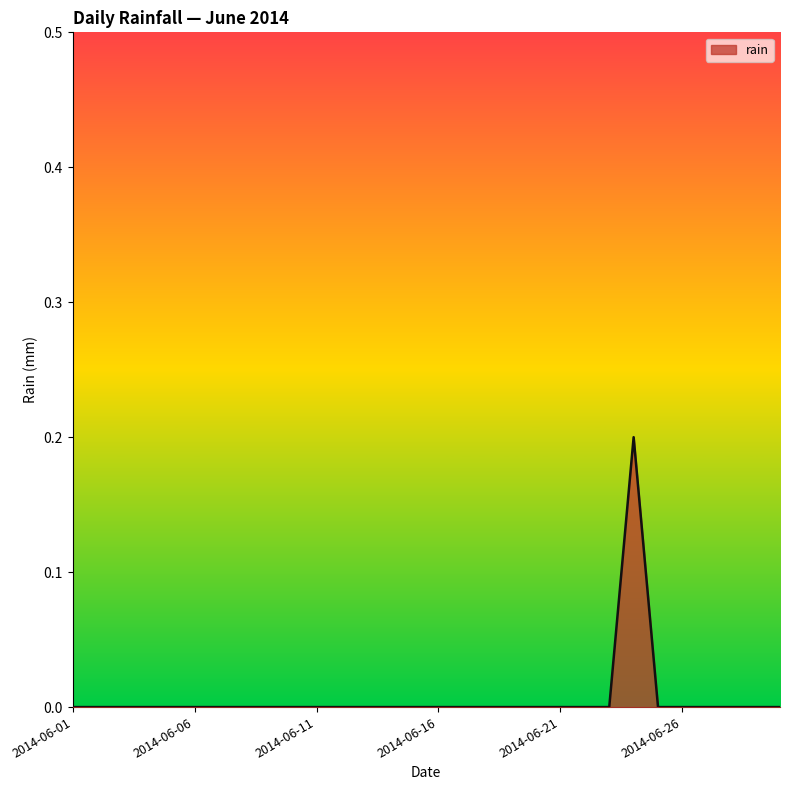

How many values are between 0 and 1?

30